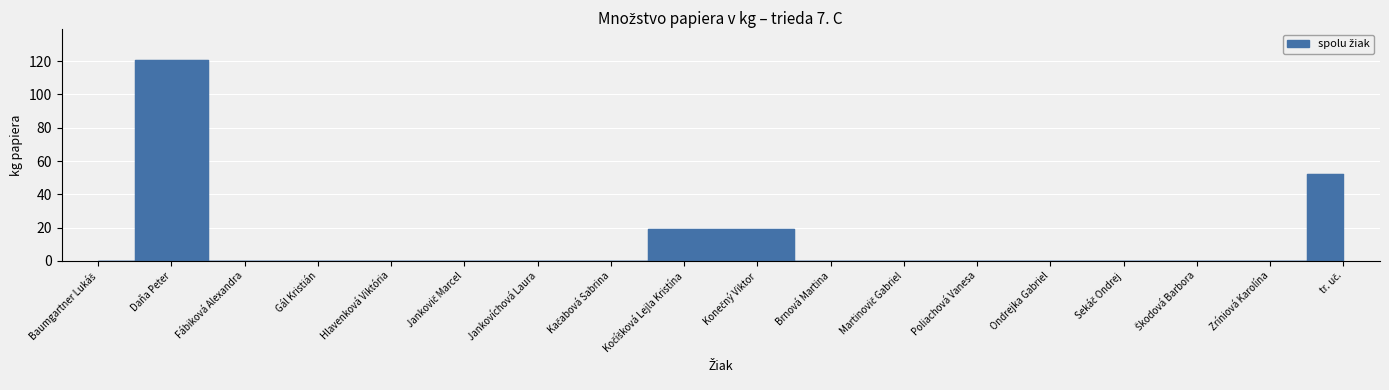

Reading right to left, what are all the values shown in this chart?

tr. uč.=52.0	Zríniová Karolína=0.0	Škodová Barbora=0.0	Sekáč Ondrej=0.0	Ondrejka Gabriel=0.0	Poliachová Vanesa=0.0	Martinovič Gabriel=0.0	Brnová Martina=0.0	Konečný Viktor=19.0	Kočíšková Lejla Kristína=19.1	Kačabová Sabrina=0.0	Jankovíchová Laura=0.0	Jankovič Marcel=0.0	Hlavenková Viktória=0.0	Gál Kristián=0.0	Fábiková Alexandra=0.0	Daňa Peter=121.0	Baumgartner Lukáš=0.0